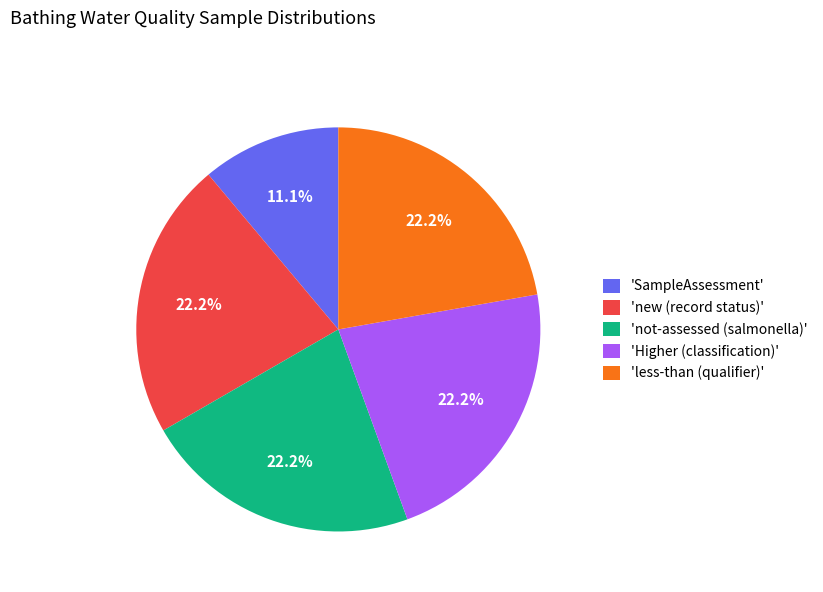

What is the total percentage of 'SampleAssessment' and 'Higher (classification)'?

33.3%